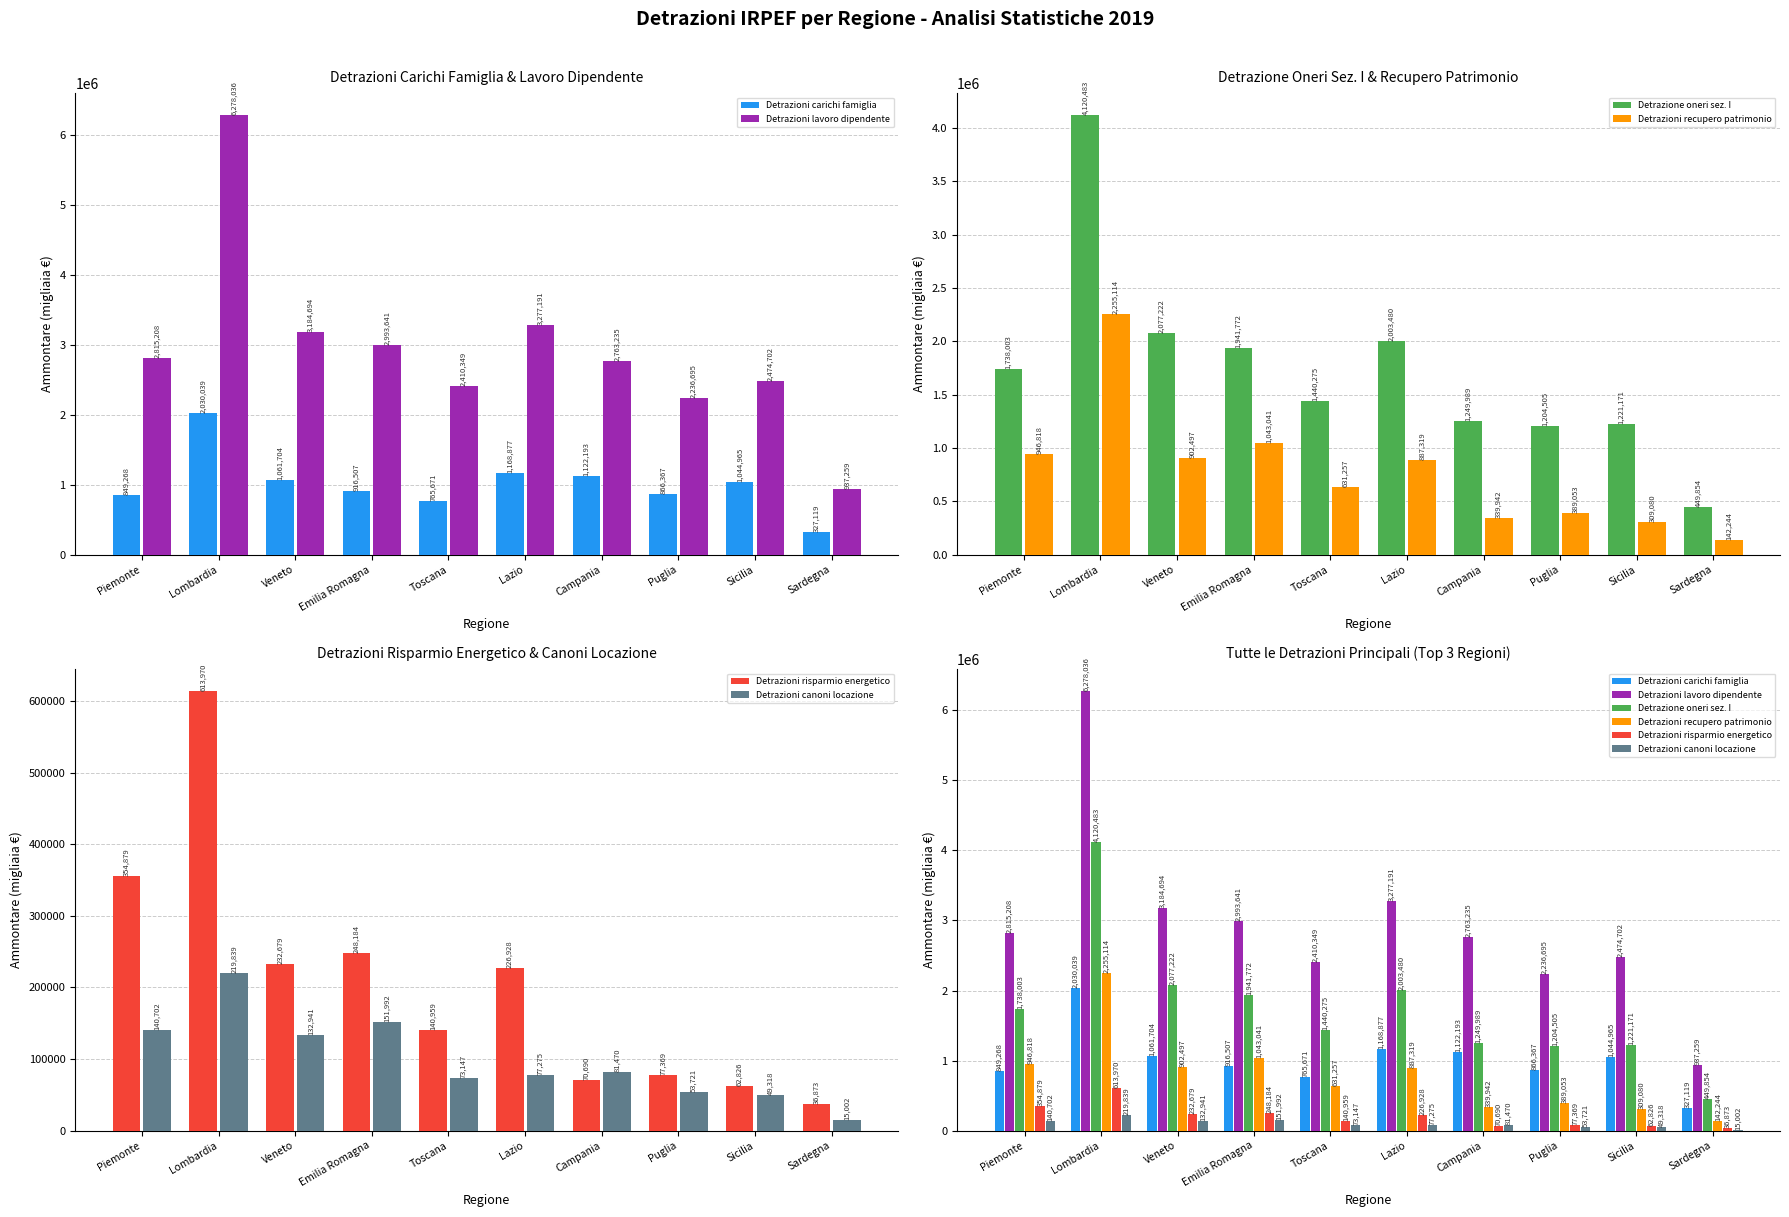

What is the total value across all series at Puglia?

4827710